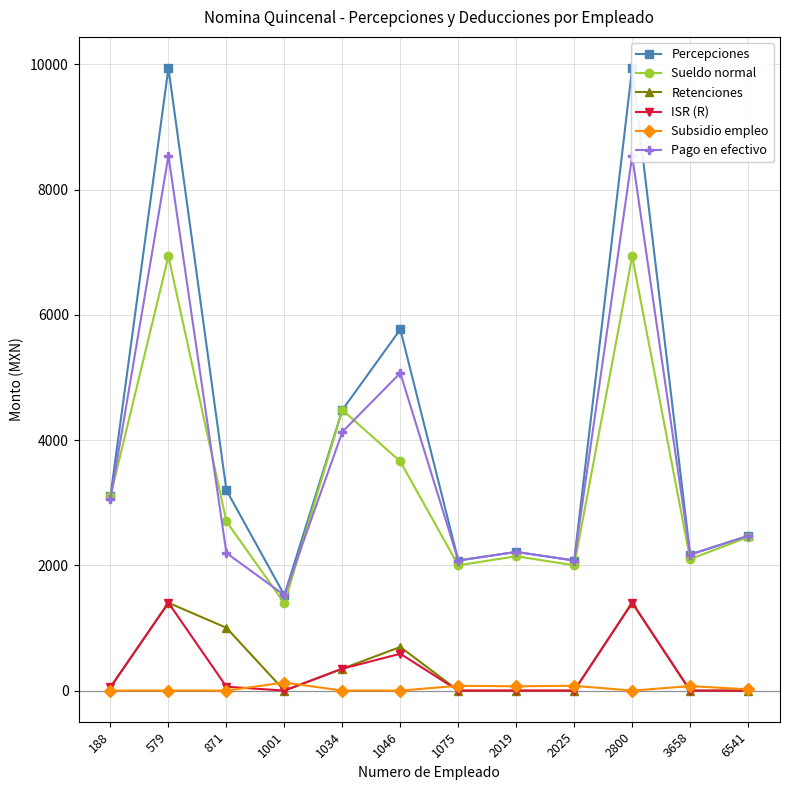

Which series changed the most between 1001 and 1034?

Sueldo normal